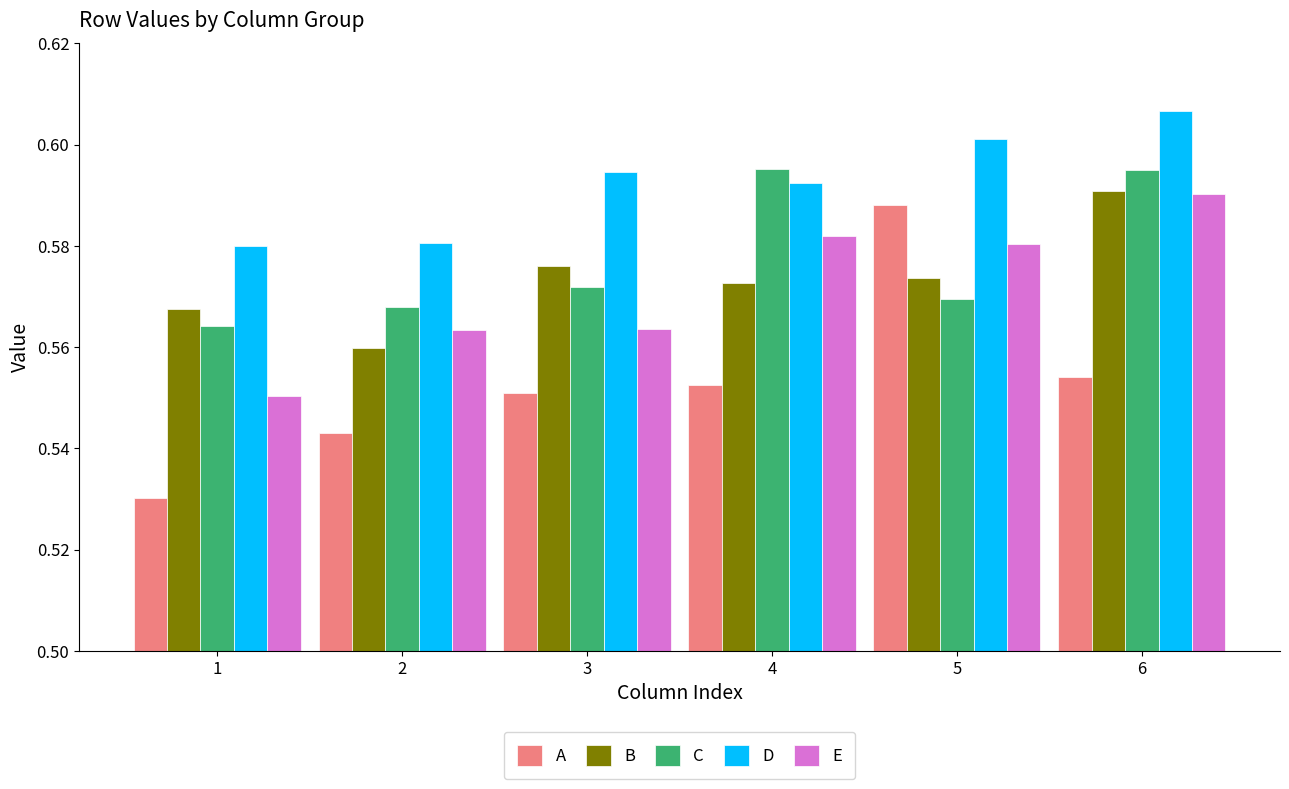

Is it true that A equals 0.2 at 6?

False